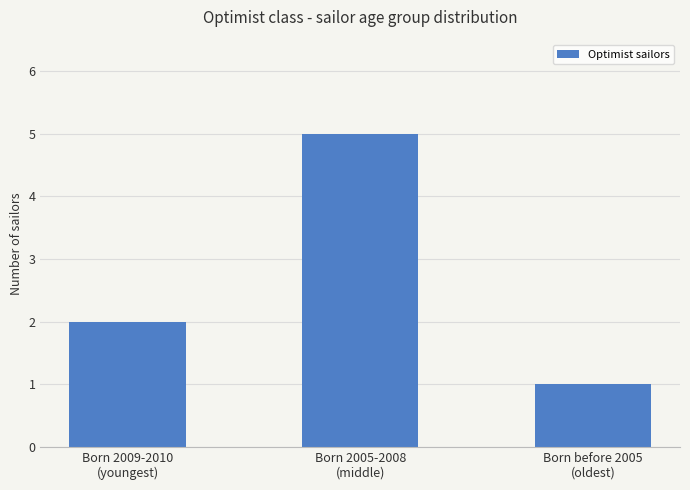

What is the difference between the maximum and minimum values?

4